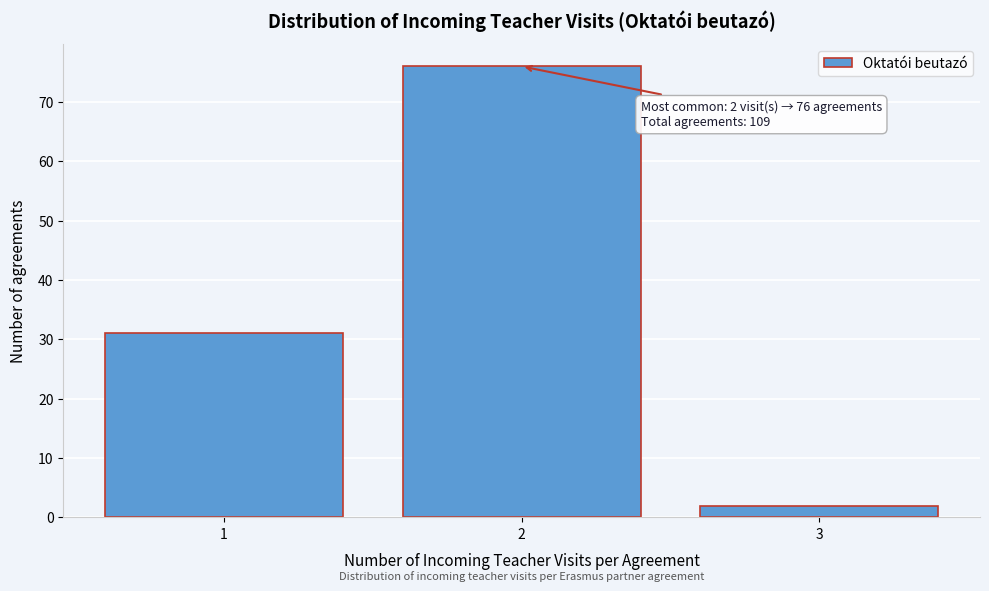

Reading right to left, what are all the values shown in this chart?

3=2	2=76	1=31